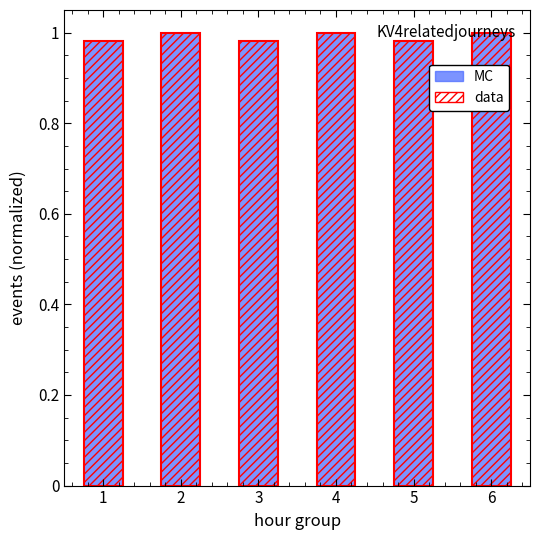

What value does the data series have at 4?

1.0